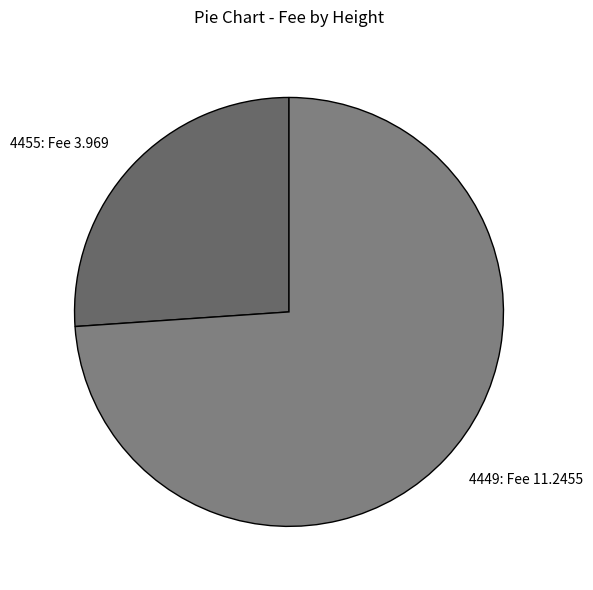

What is the largest slice in the pie chart?

4449